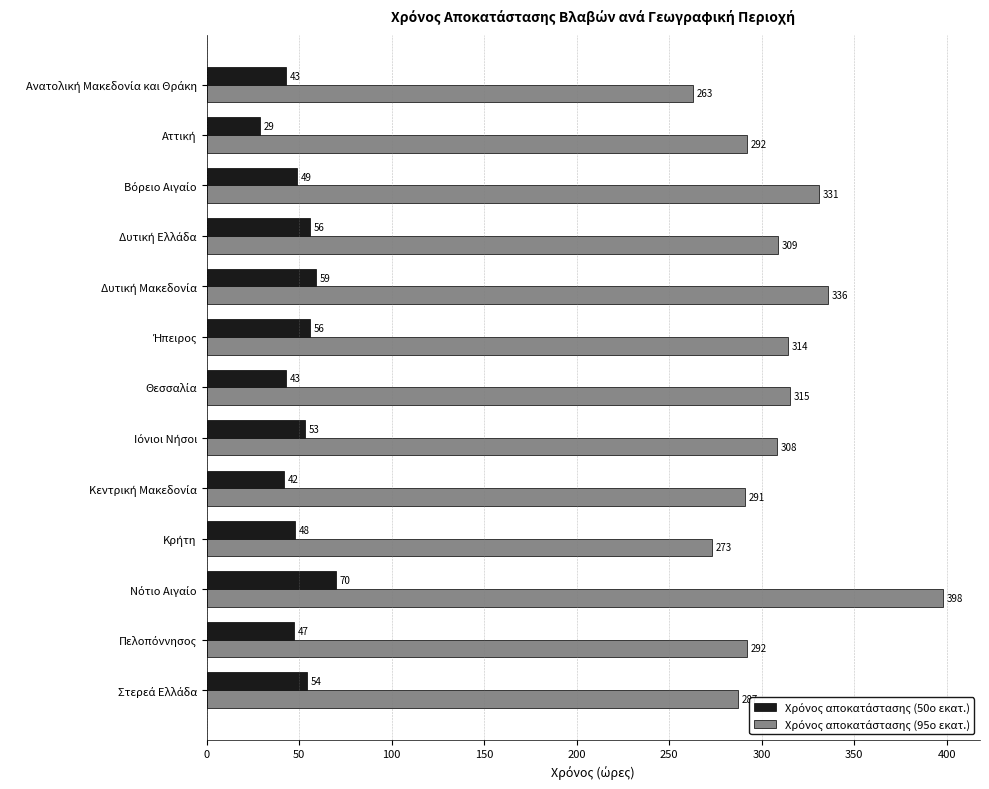

At how many categories does at least one series exceed 265?

12